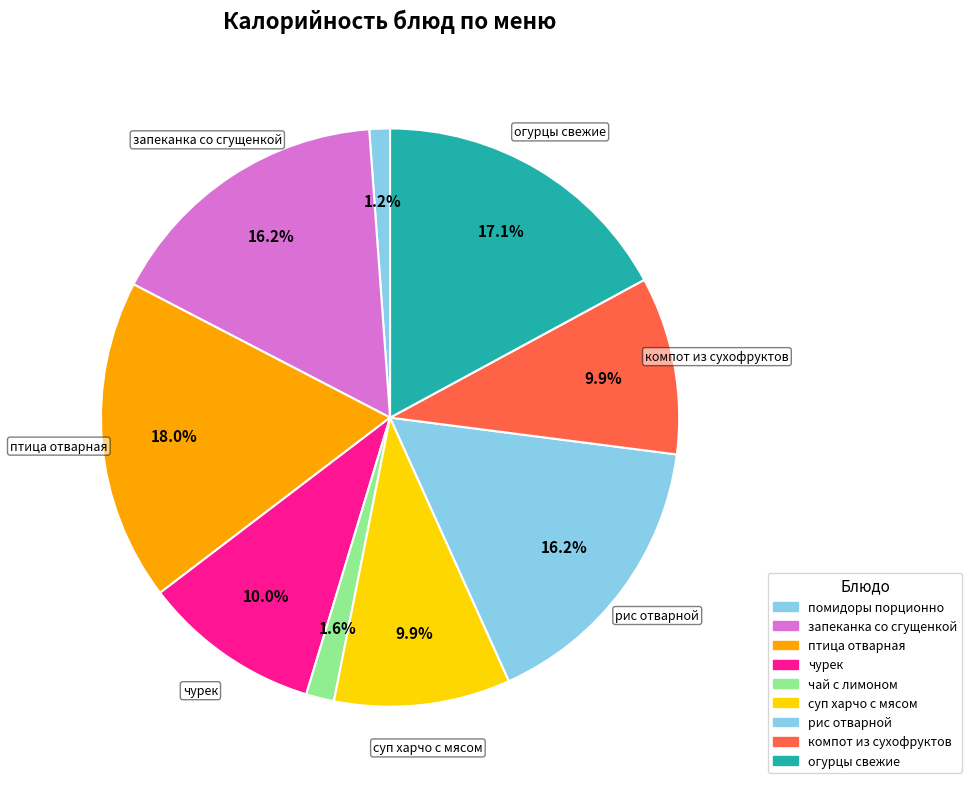

To the nearest percent, what is the difference between the largest and smallest slice percentages?

17%